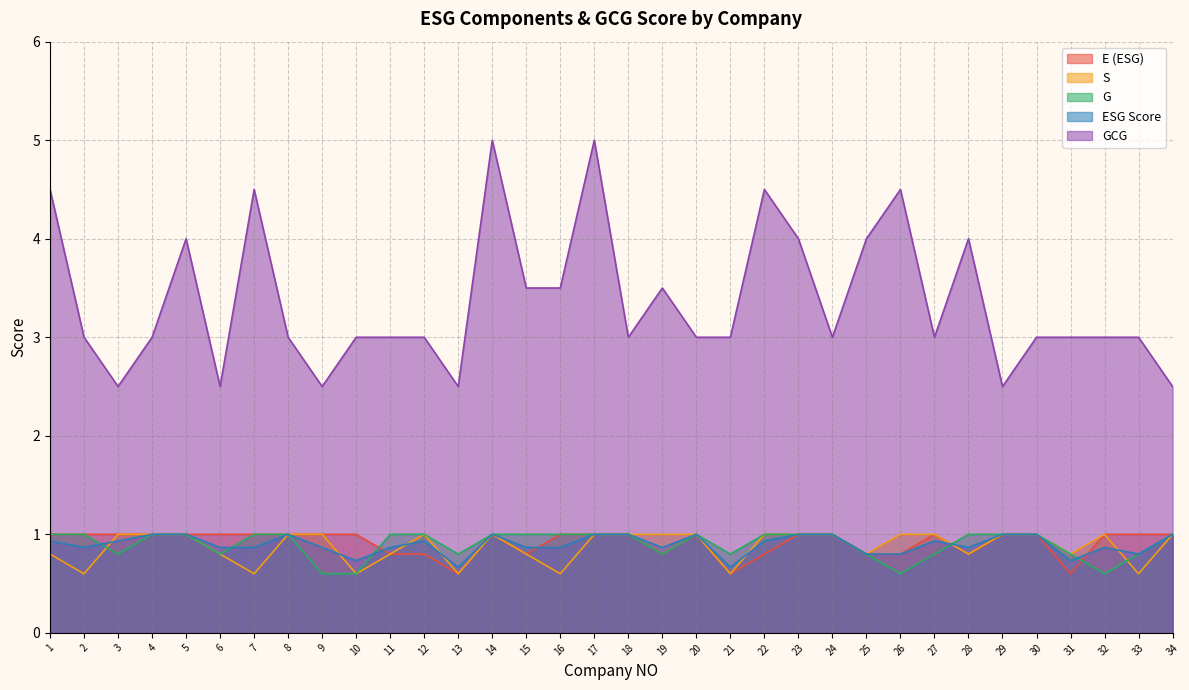

Rank the series at 34 from lowest to highest value.

E (ESG), S, G, ESG Score, GCG